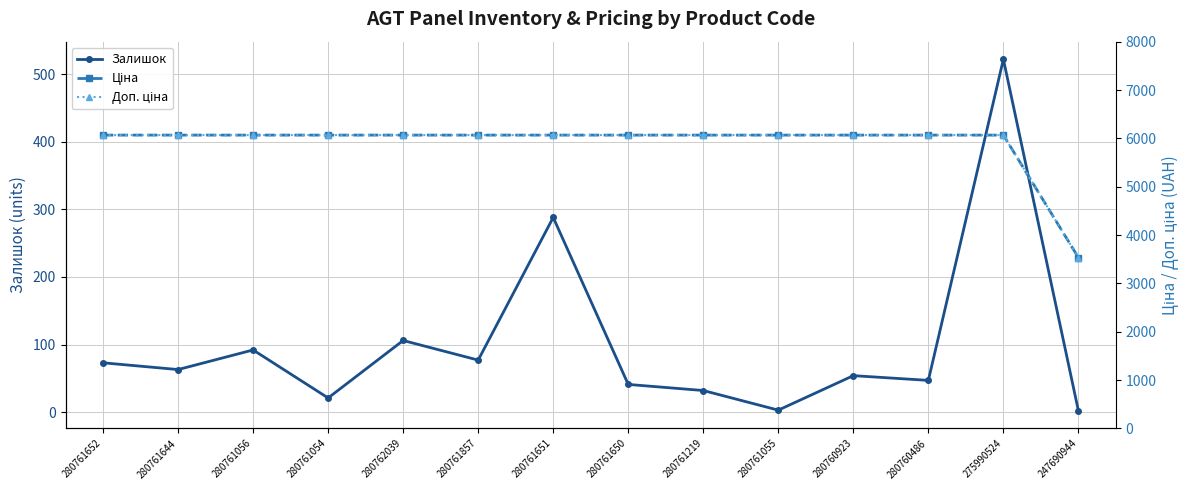

Rank the series by their maximum value, from lowest to highest.

Залишок, Ціна, Доп. ціна